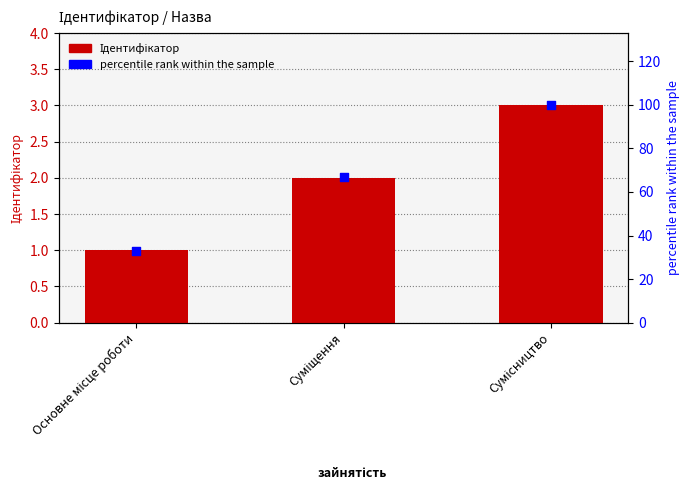

Is the value of percentile rank within the sample at Основне місце роботи greater than the value of Ідентифікатор at Сумісництво?

Yes